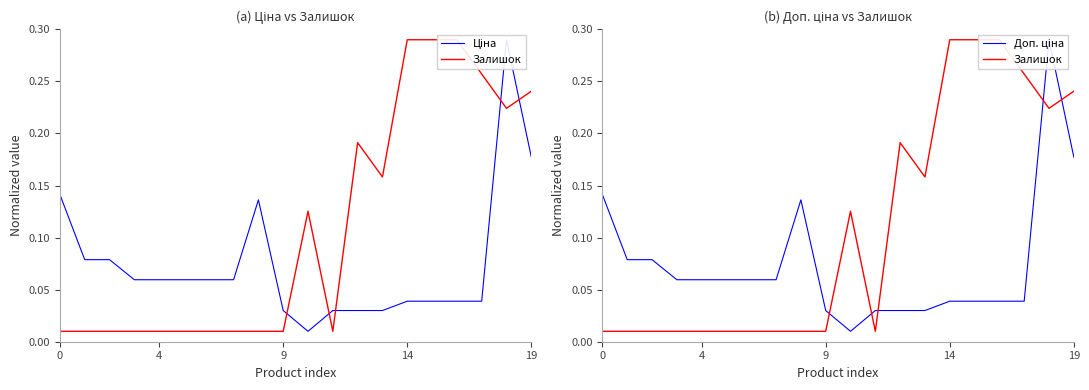

In Доп. ціна, how many points are lower than both neighbors (excluding endpoints)?

1